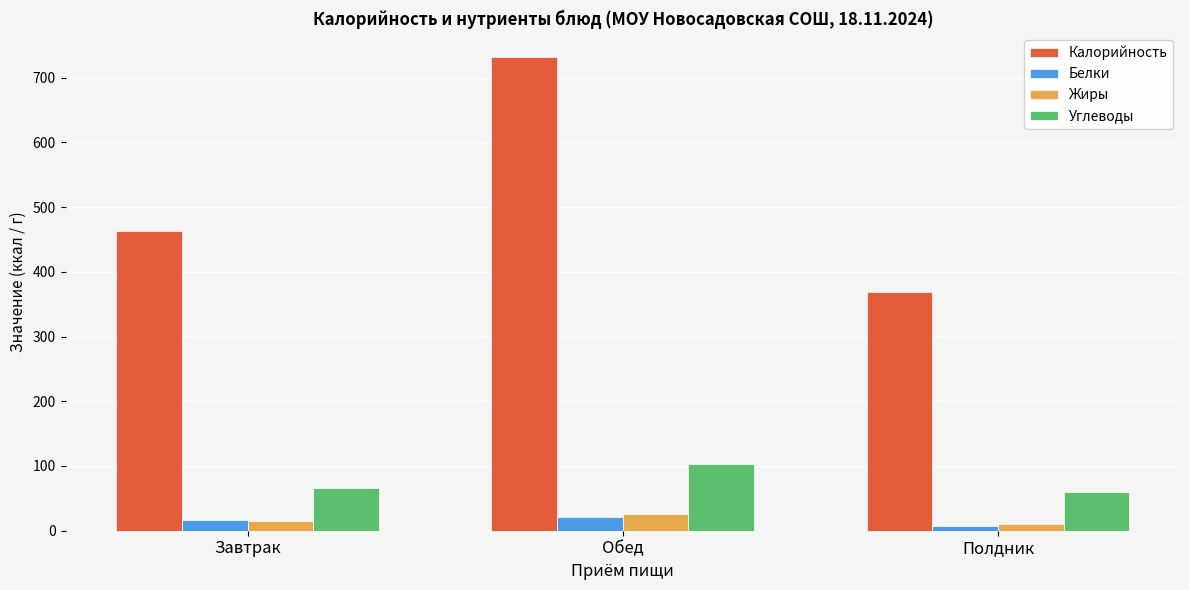

At which category is the sum across all series the highest?

Обед